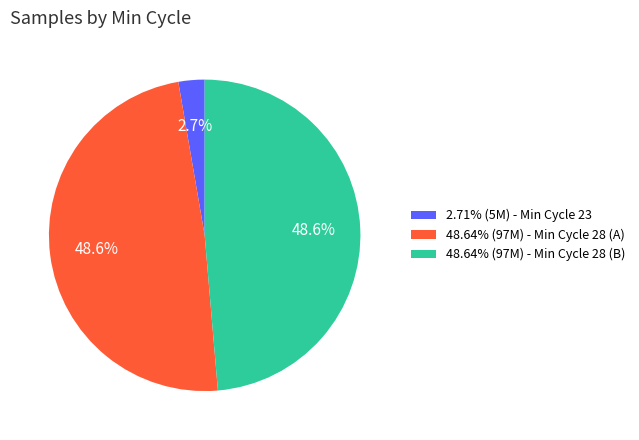

What portion of the pie excludes 48.64% (97M) - Min Cycle 28 (B)?

51.4%